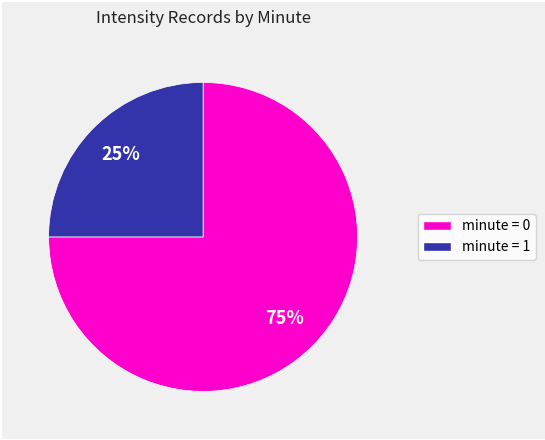

To the nearest percent, what is the difference between the largest and smallest slice percentages?

50%